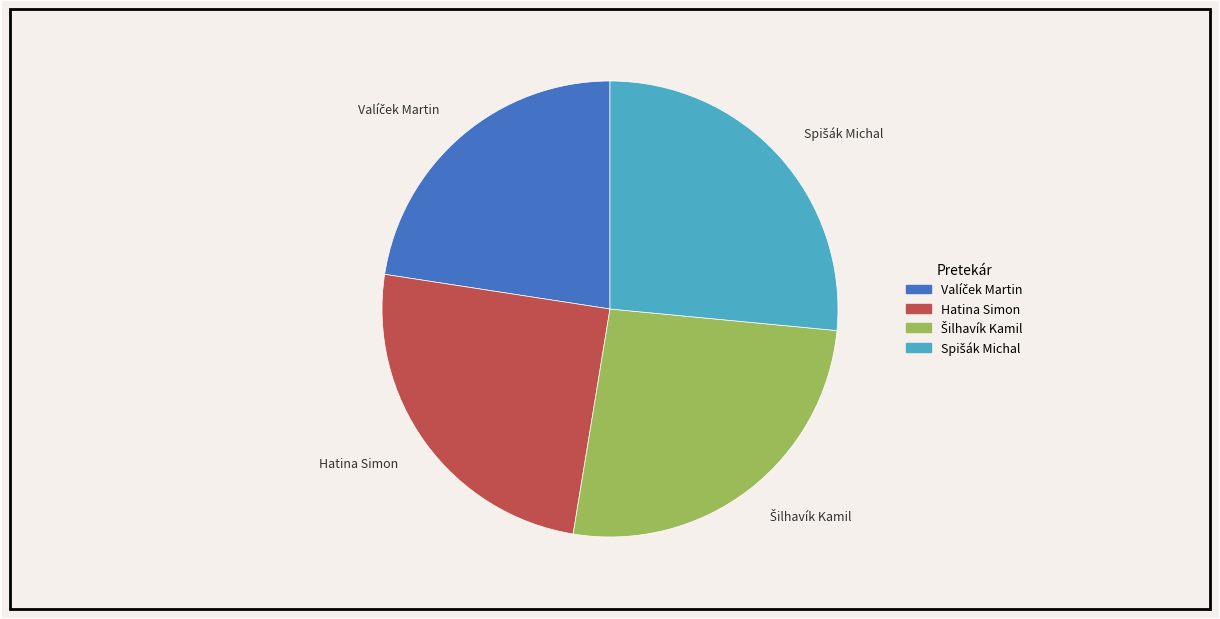

Is it true that Hatina Simon is 25% of the pie?

True